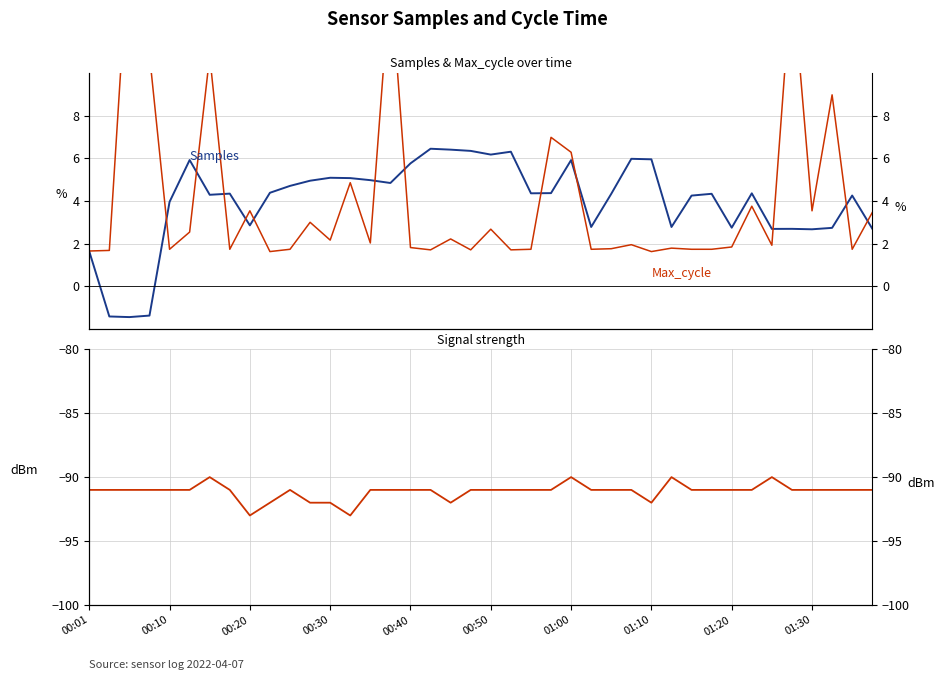

Is the value of Samples at 01:00 greater than the value of Signal at 26?

Yes